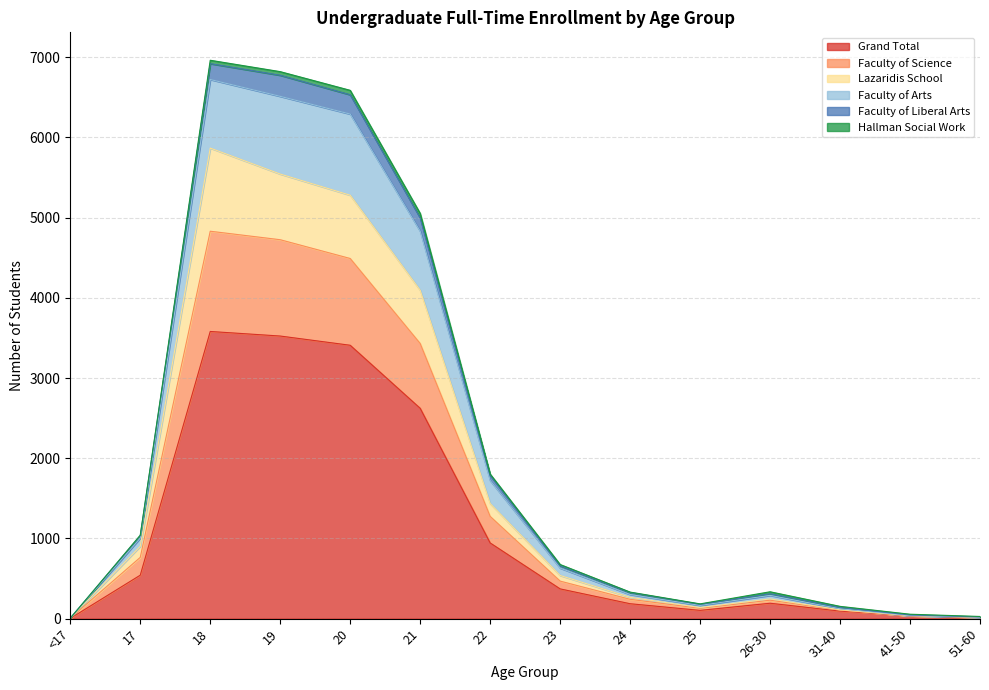

Which category has the lowest value across all series?

<17